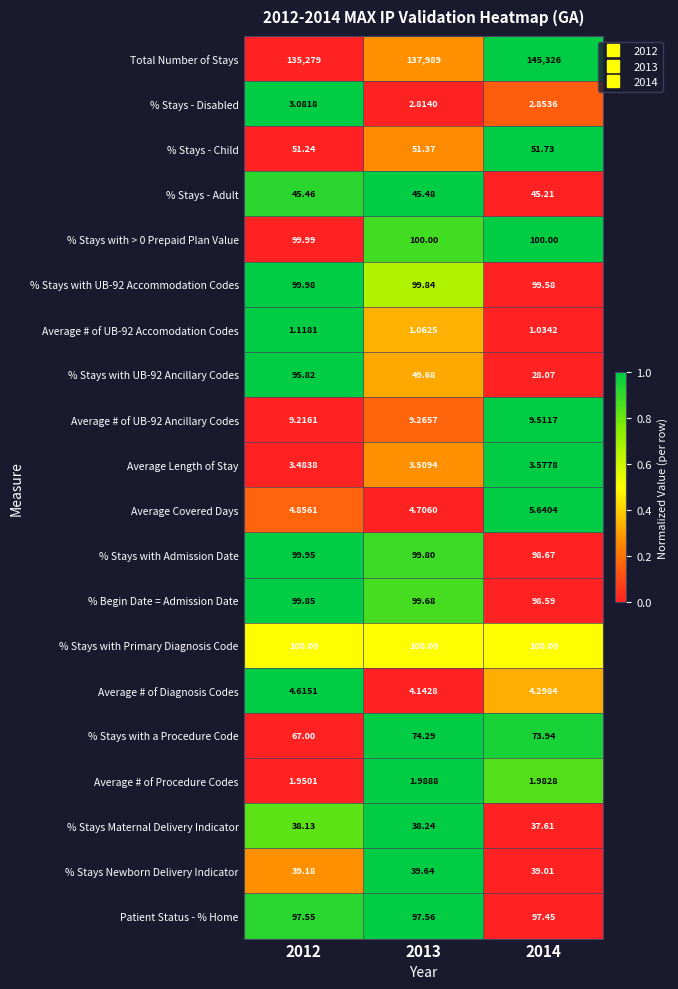

Which series changed the most between 2012 and 2014?

Total Number of Stays